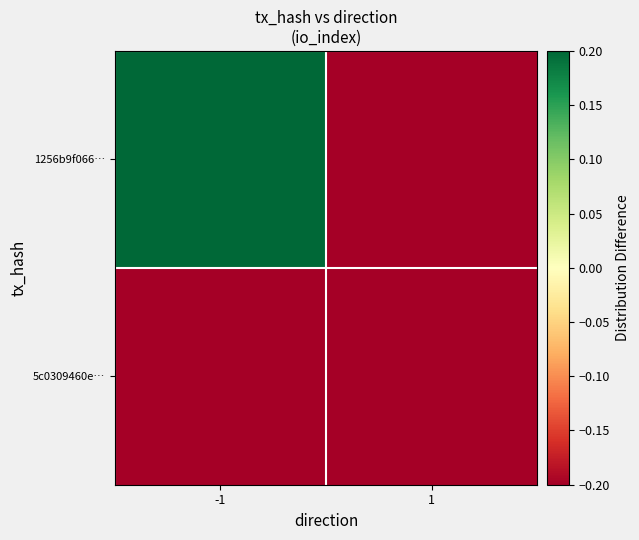

How many categories are shown in the chart?

2